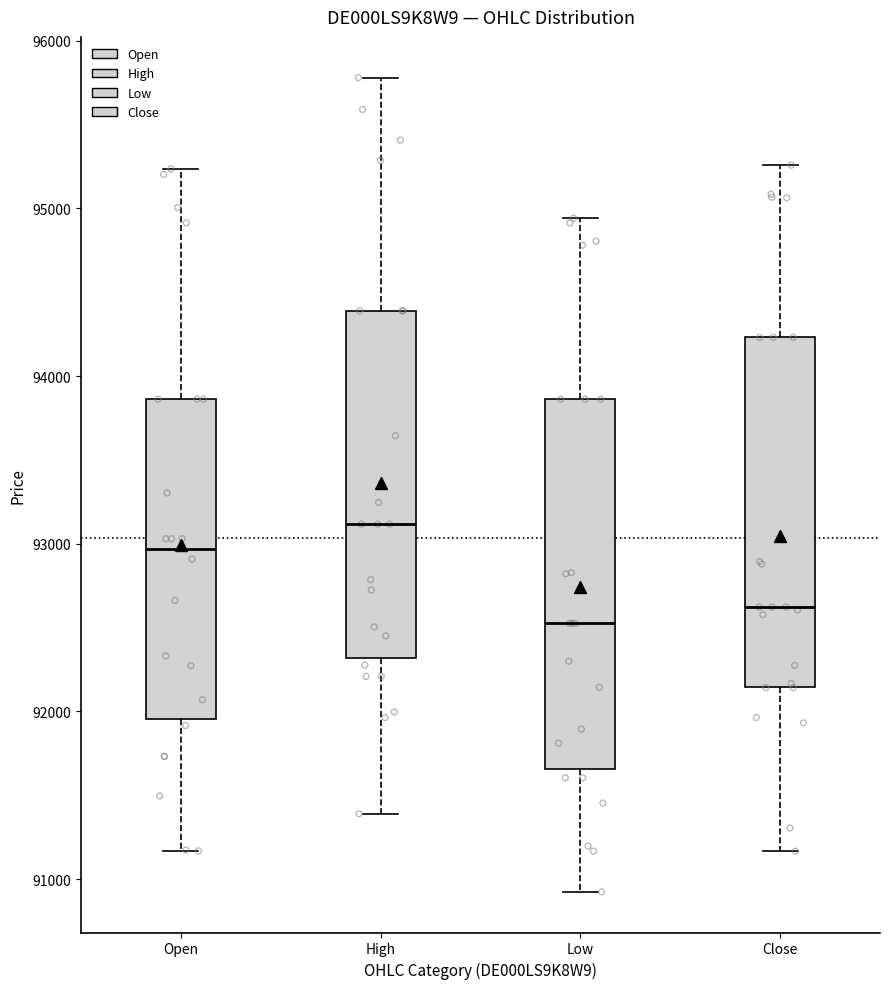

Reading left to right, transcribe this box plot: for each box, give where its median line is, the range the box spans, and where its two whiskers end, as read against the y-axis. The values are not printed on the chart, so give them approximately, as read against the axis.

Open: median 93000, box 92000 to 93900, whiskers 91200 to 95200
High: median 93100, box 92300 to 94400, whiskers 91400 to 95800
Low: median 92500, box 91700 to 93900, whiskers 90900 to 94900
Close: median 92600, box 92100 to 94200, whiskers 91200 to 95300